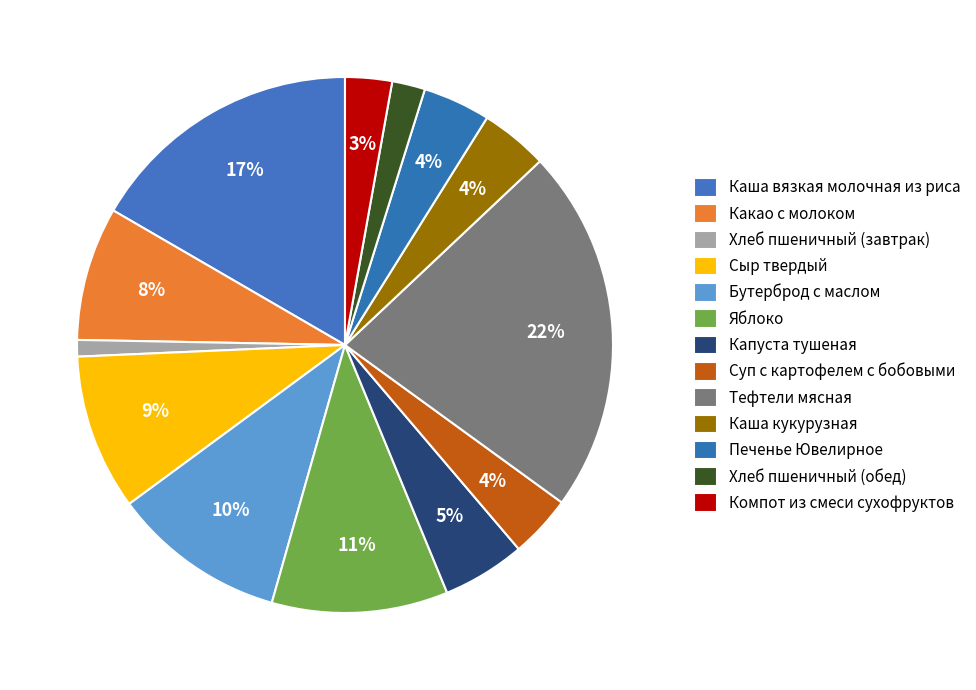

To the nearest percent, what is the difference between the largest and smallest slice percentages?

21%